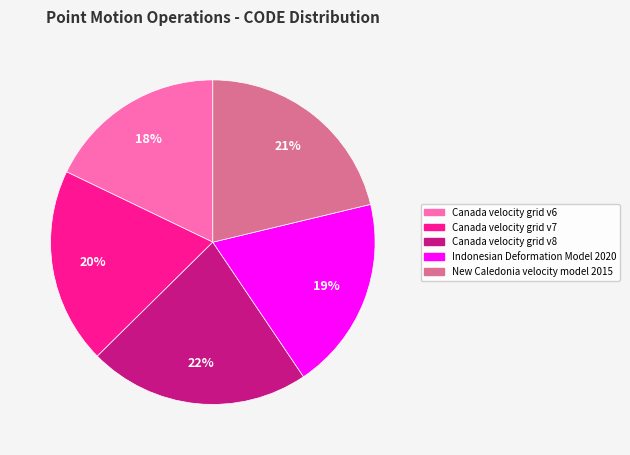

To the nearest percent, what is the average slice percentage?

20%